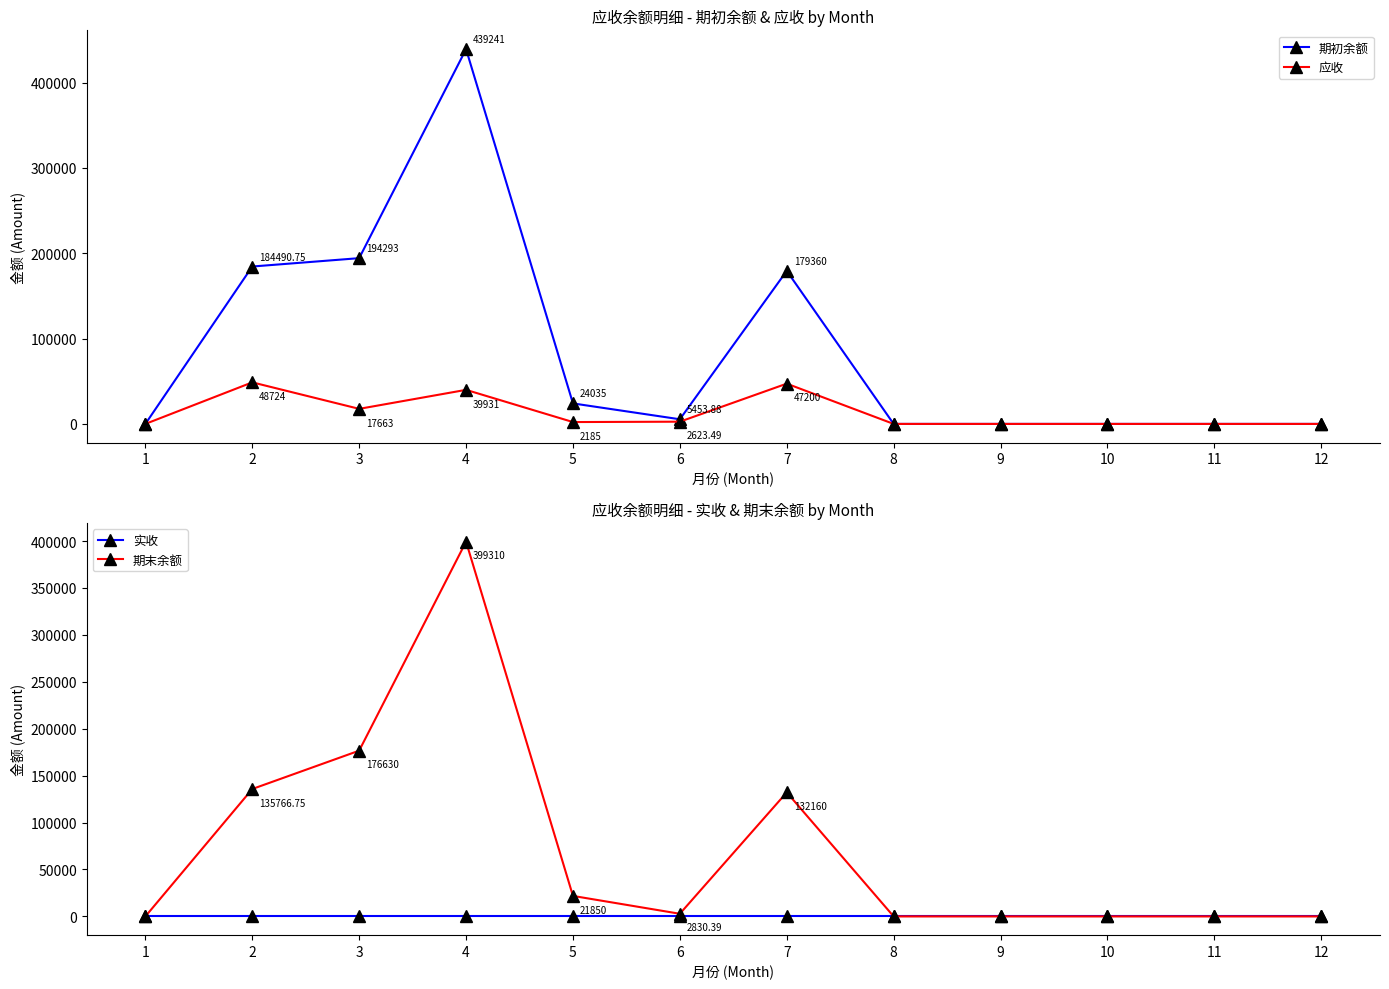

List the labels in order of 期初余额 value, largest first.

4, 3, 2, 7, 5, 6, 1, 8, 9, 10, 11, 12